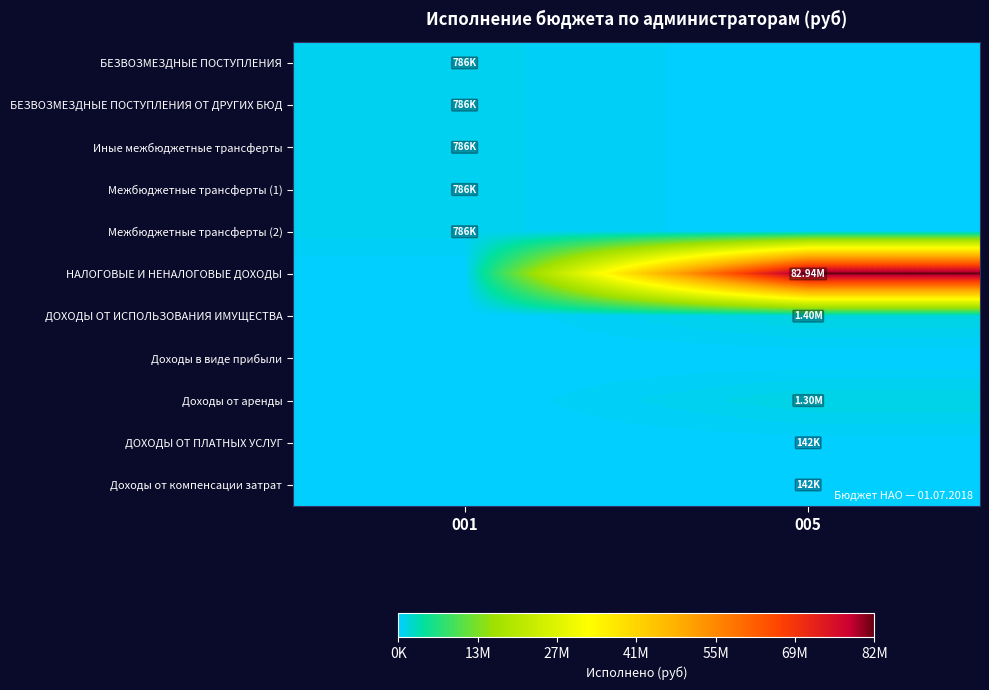

List the series in order of their peak value, lowest first.

Доходы в виде прибыли, ДОХОДЫ ОТ ПЛАТНЫХ УСЛУГ, Доходы от компенсации затрат, БЕЗВОЗМЕЗДНЫЕ ПОСТУПЛЕНИЯ, БЕЗВОЗМЕЗДНЫЕ ПОСТУПЛЕНИЯ ОТ ДРУГИХ БЮД, Иные межбюджетные трансферты, Межбюджетные трансферты (1), Межбюджетные трансферты (2), Доходы от аренды, ДОХОДЫ ОТ ИСПОЛЬЗОВАНИЯ ИМУЩЕСТВА, НАЛОГОВЫЕ И НЕНАЛОГОВЫЕ ДОХОДЫ